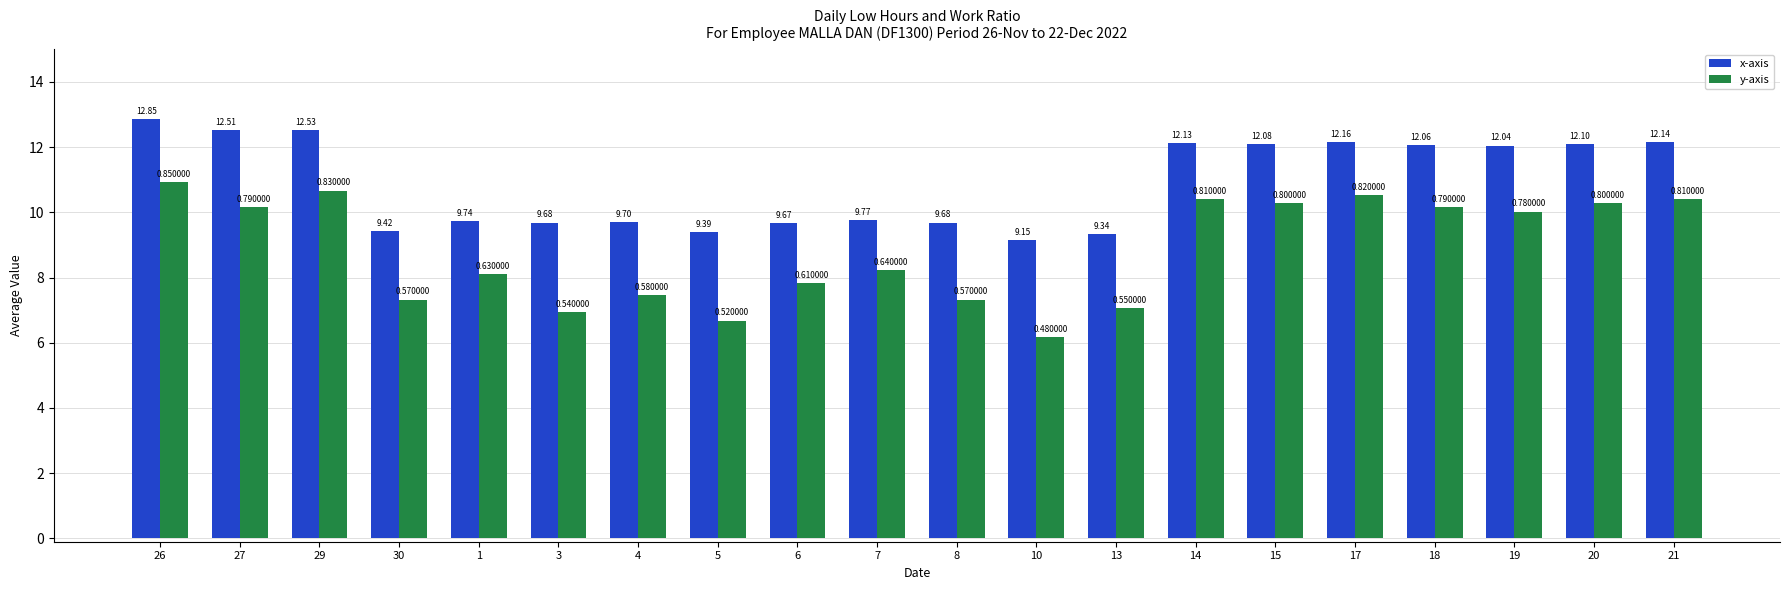

Where is y-axis nearest to the value 8?

1